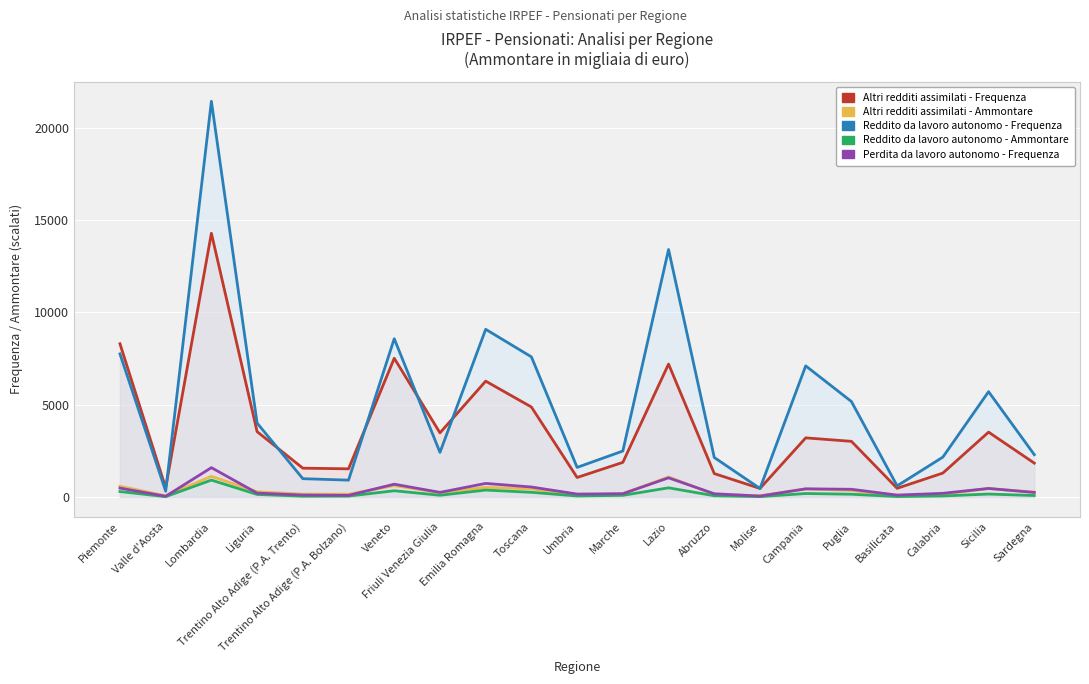

What are all the series names shown in the legend?

Altri redditi assimilati - Frequenza, Altri redditi assimilati - Ammontare, Reddito da lavoro autonomo - Frequenza, Reddito da lavoro autonomo - Ammontare, Perdita da lavoro autonomo - Frequenza